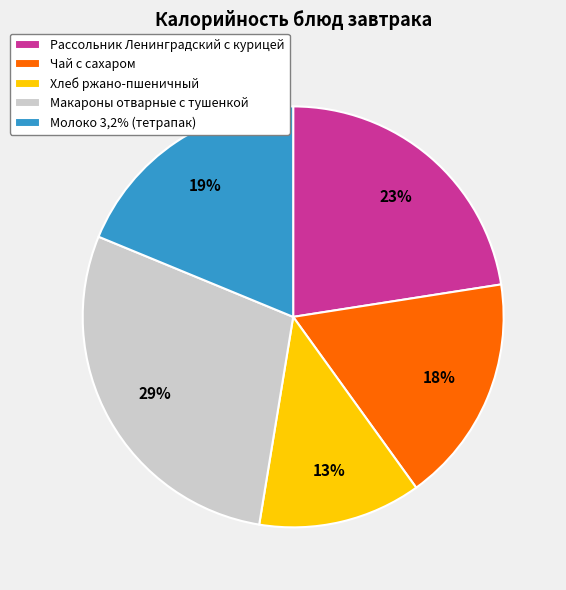

How many segments does this pie chart have?

5